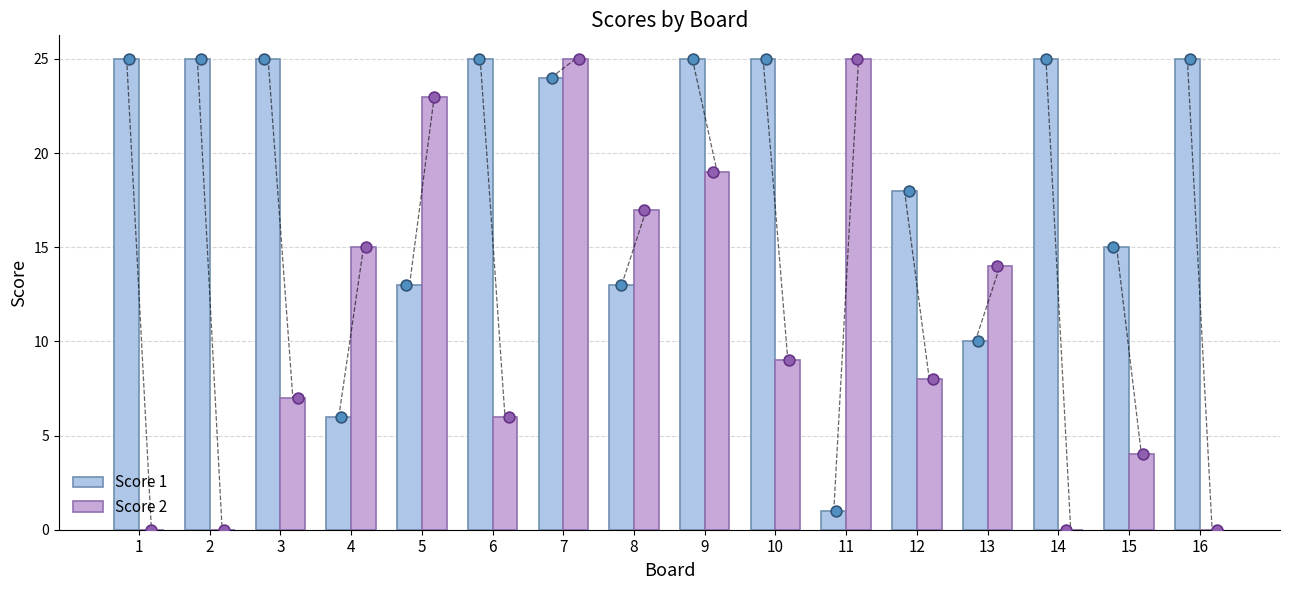

At how many categories does at least one series exceed 16?

13